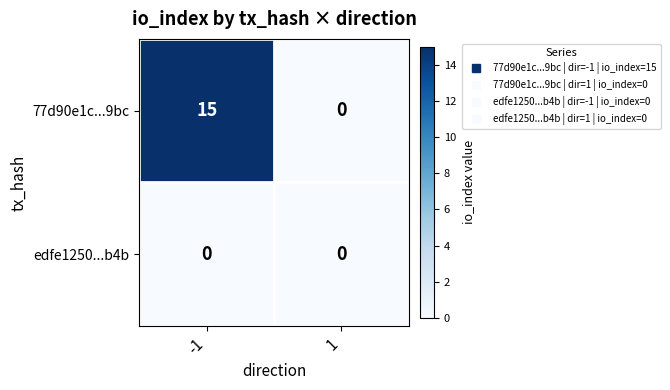

What is the total value across all series at -1?

15